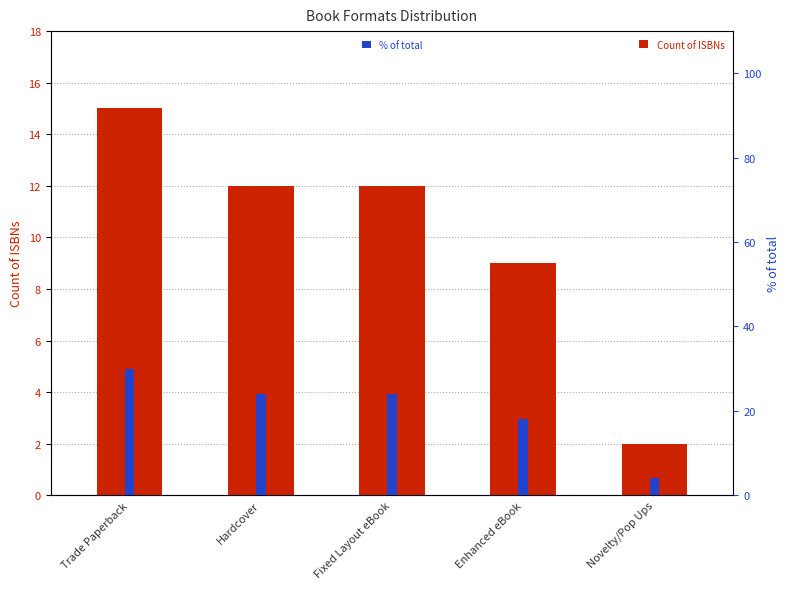

Rank the series by their maximum value, from lowest to highest.

Count of ISBNs, % of total